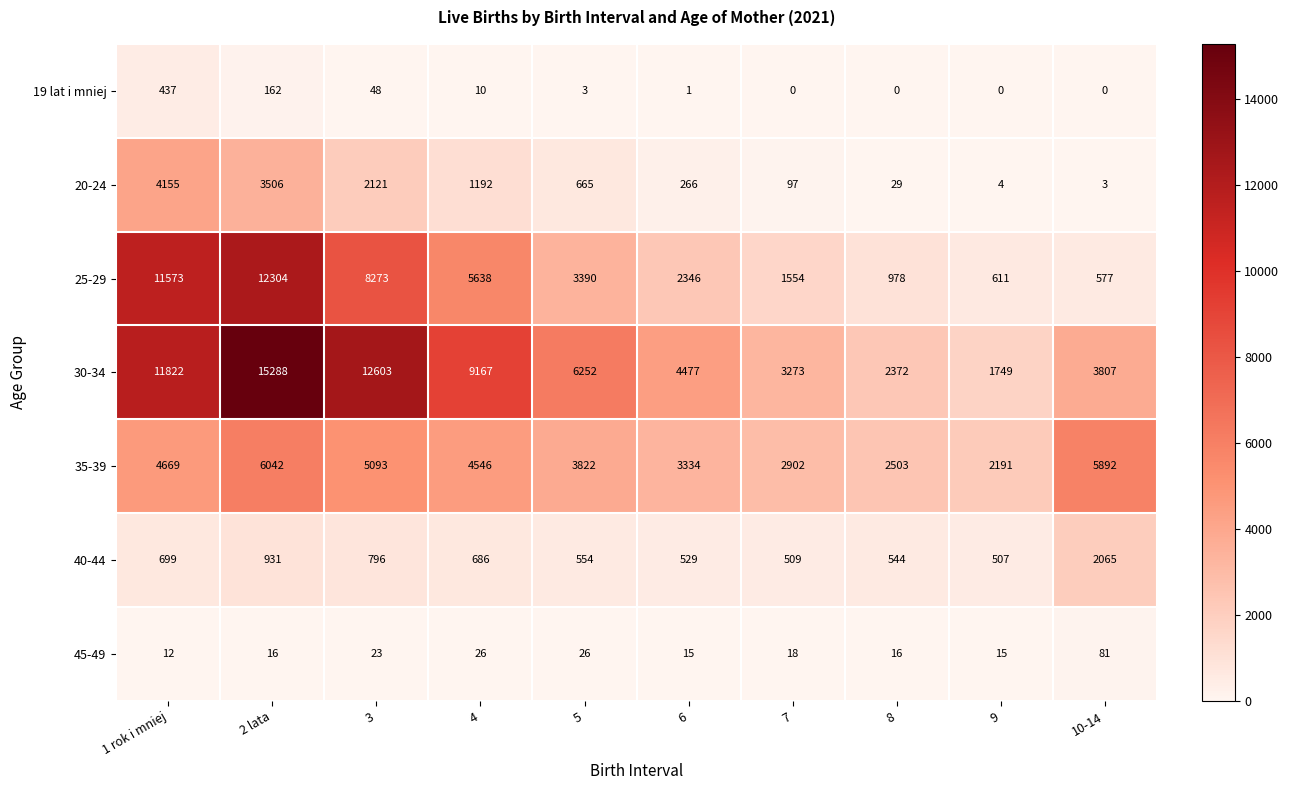

How many distinct data groups are displayed?

7